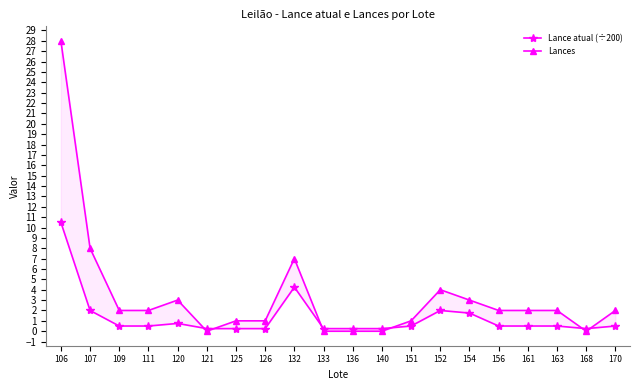

At 151, list the series in order from smallest to largest.

Lance atual (÷200), Lances